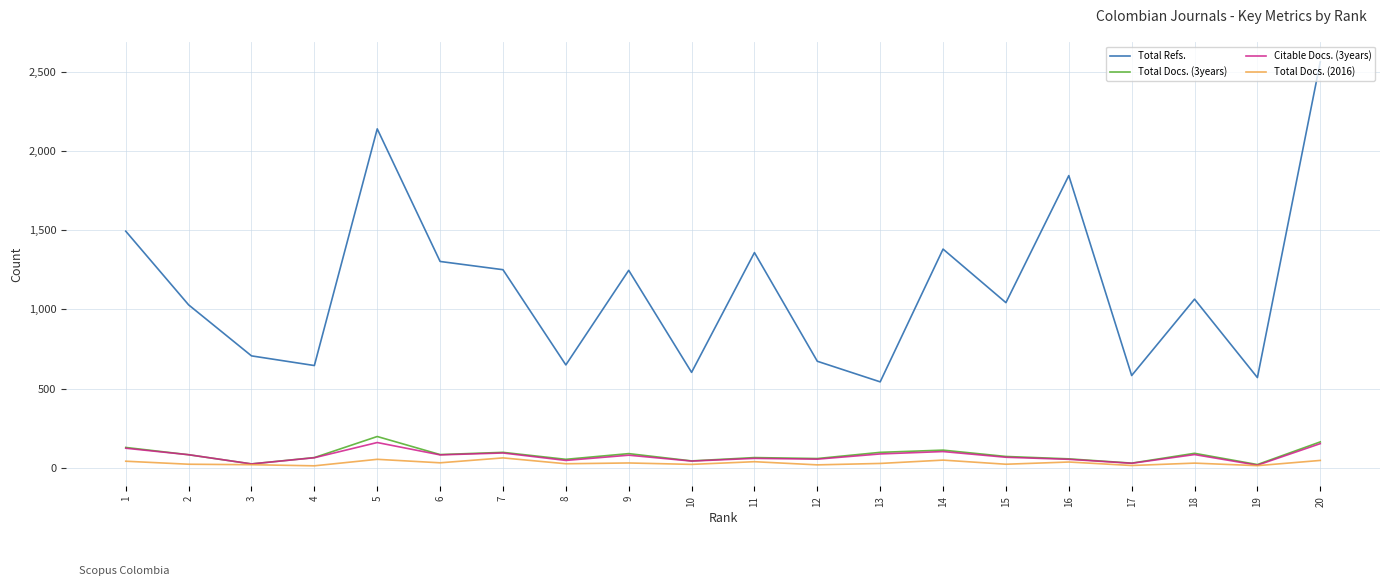

True or false: Total Refs. and Total Docs. (2016) cross at least once.

False